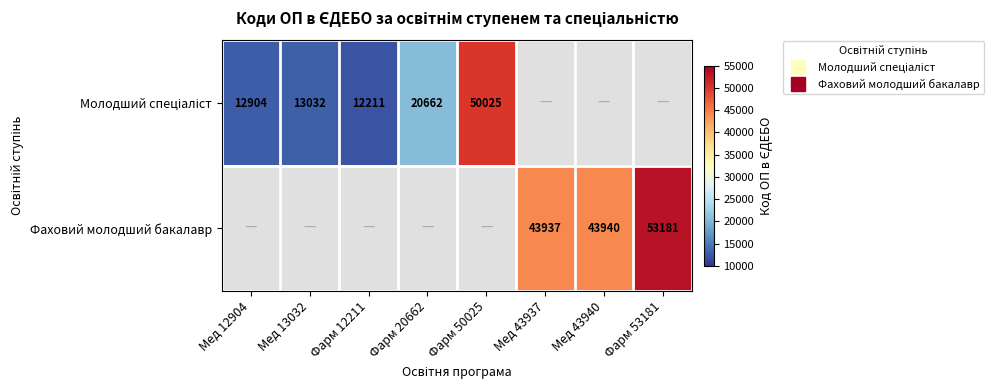

At Мед 13032, list the series in order from smallest to largest.

Молодший спеціаліст, Фаховий молодший бакалавр